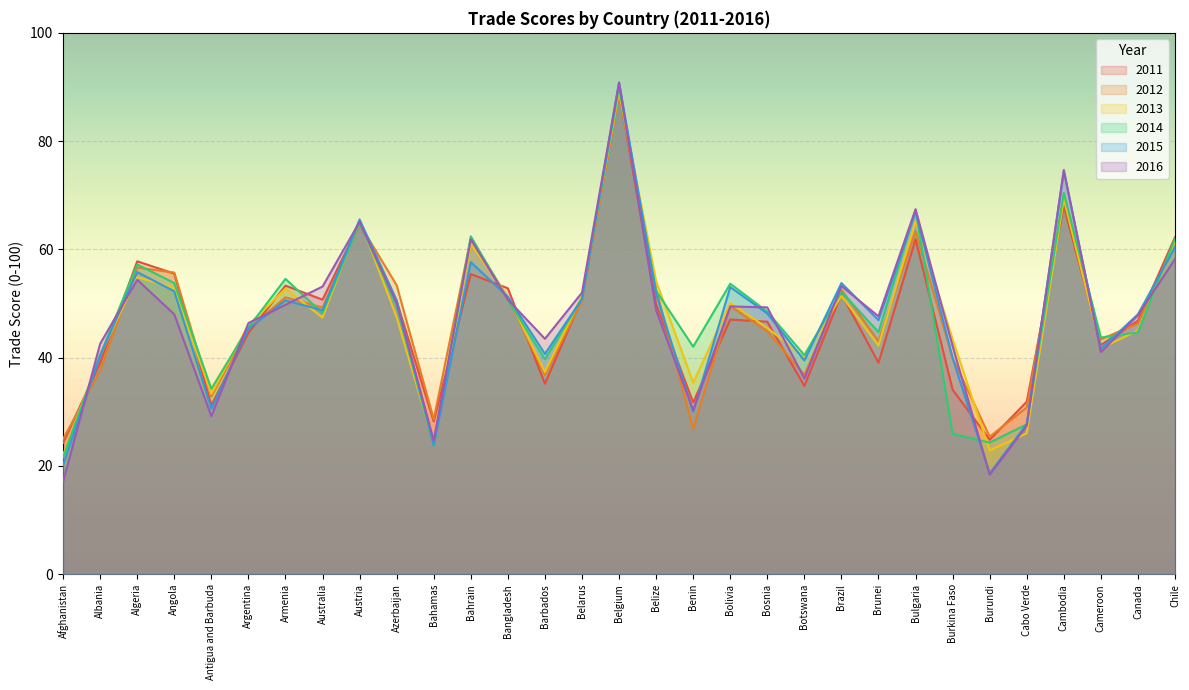

How many distinct data groups are displayed?

6